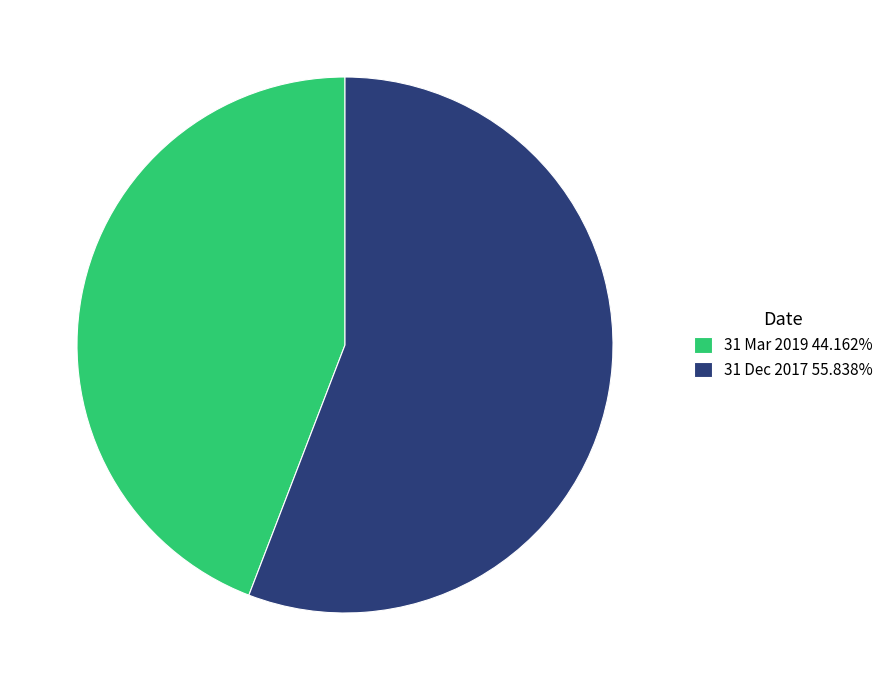

Is there any slice that represents more than half of the pie?

Yes